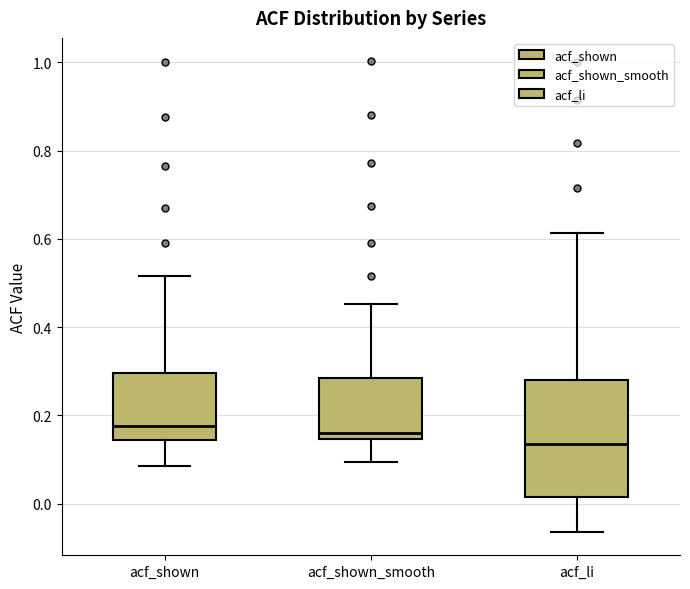

Which box has the lowest median line?

acf_li